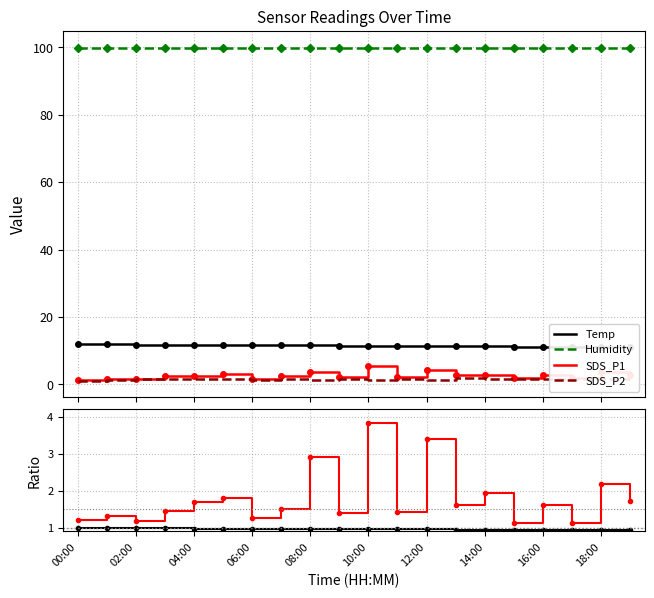

What is the lowest value of the Temp_norm series?

0.9